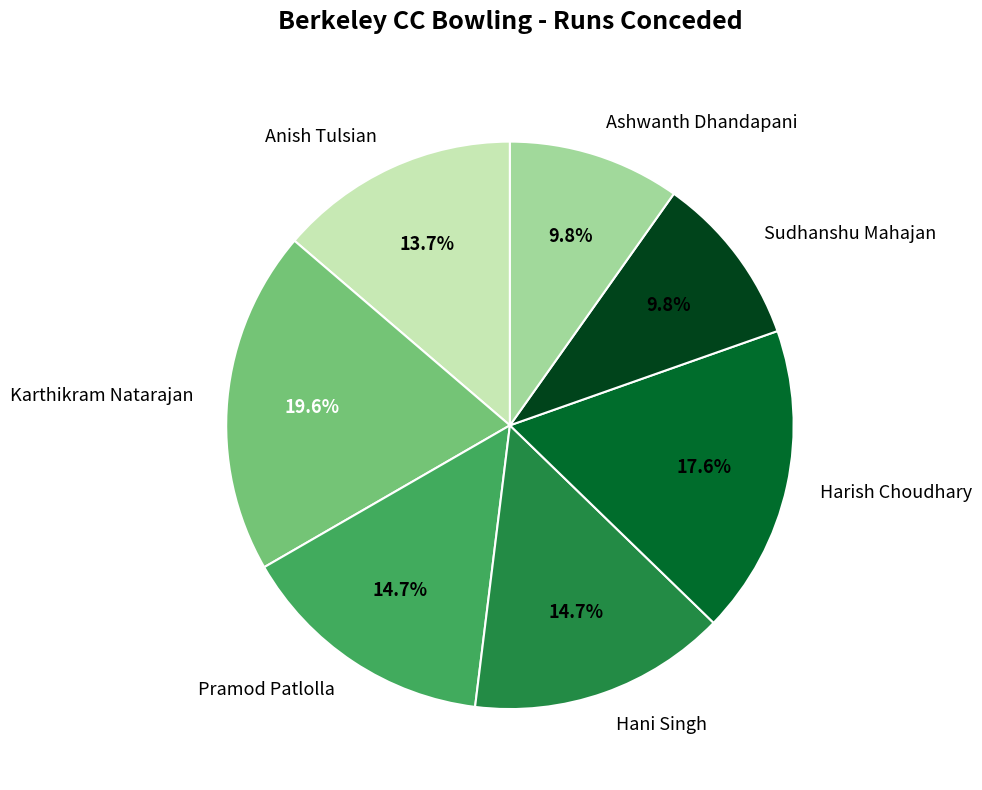

The Karthikram Natarajan slice represents 20% of the pie. True or false?

True